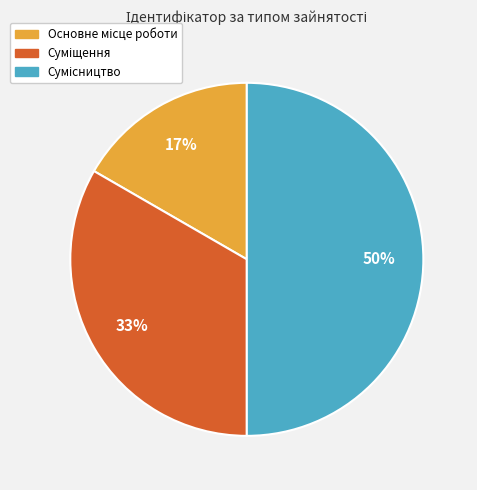

To the nearest percent, what is the average slice percentage?

33%